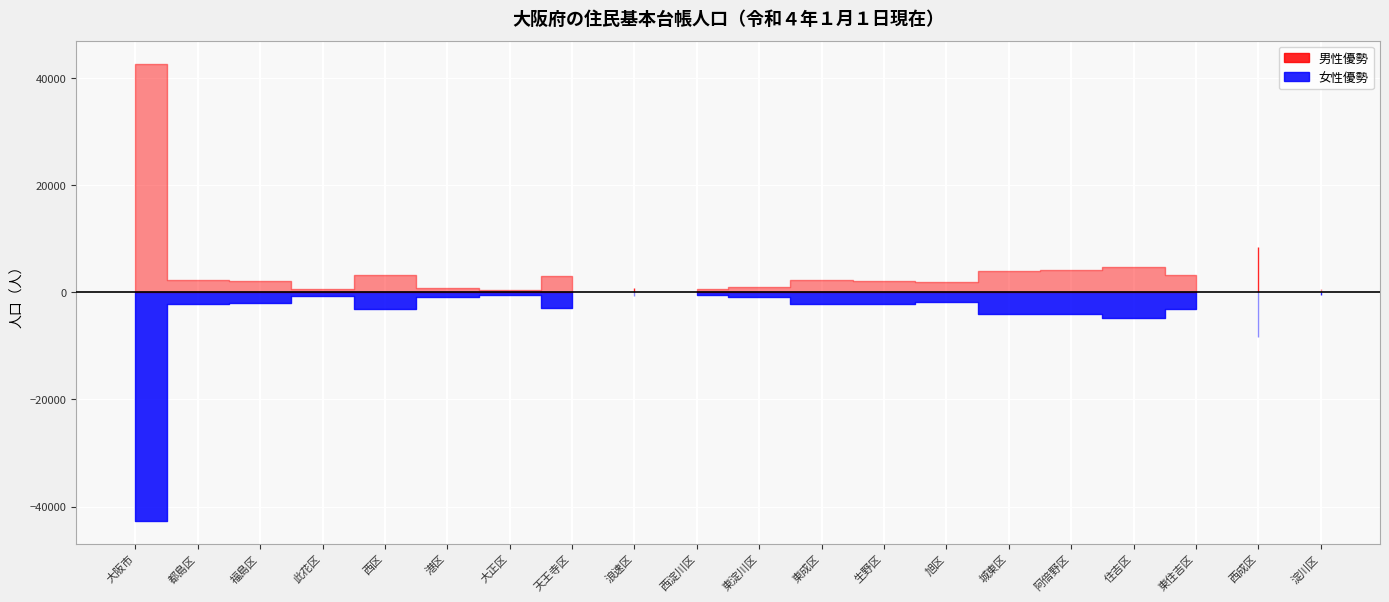

True or false: 外国人男 and 日本人女 intersect in this chart.

False